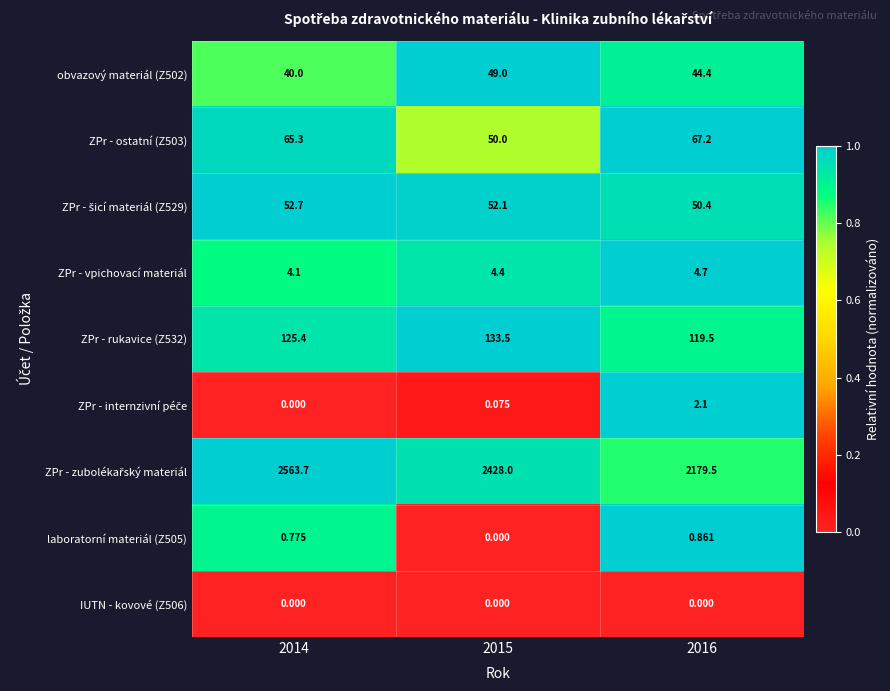

Is the value of ZPr - rukavice (Z532) at 2015 greater than the value of ZPr - vpichovací materiál at 2016?

Yes